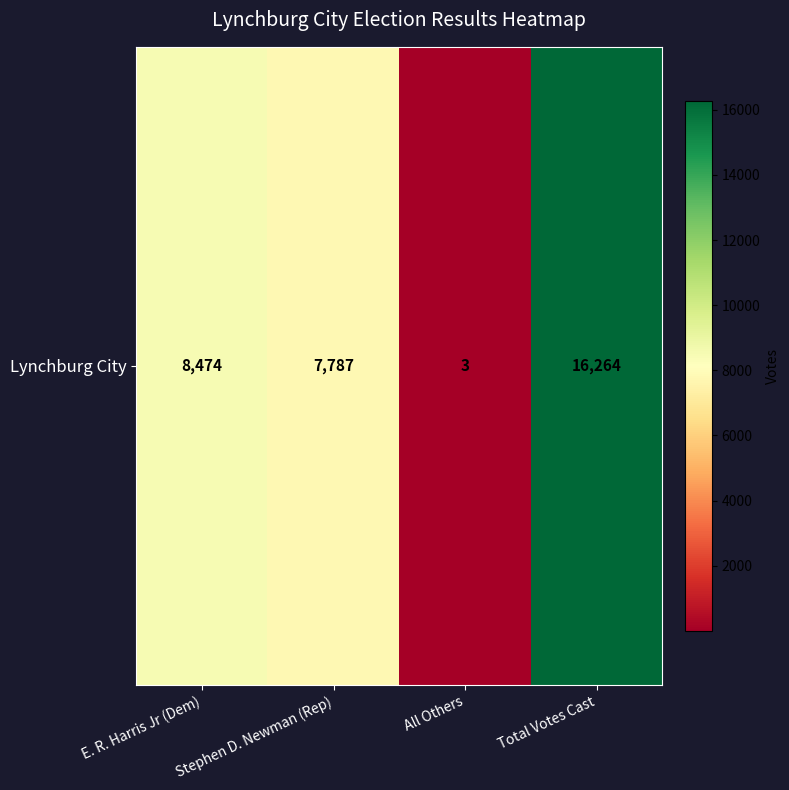

Between Total Votes Cast and E. R. Harris Jr (Dem), which is larger?

Total Votes Cast